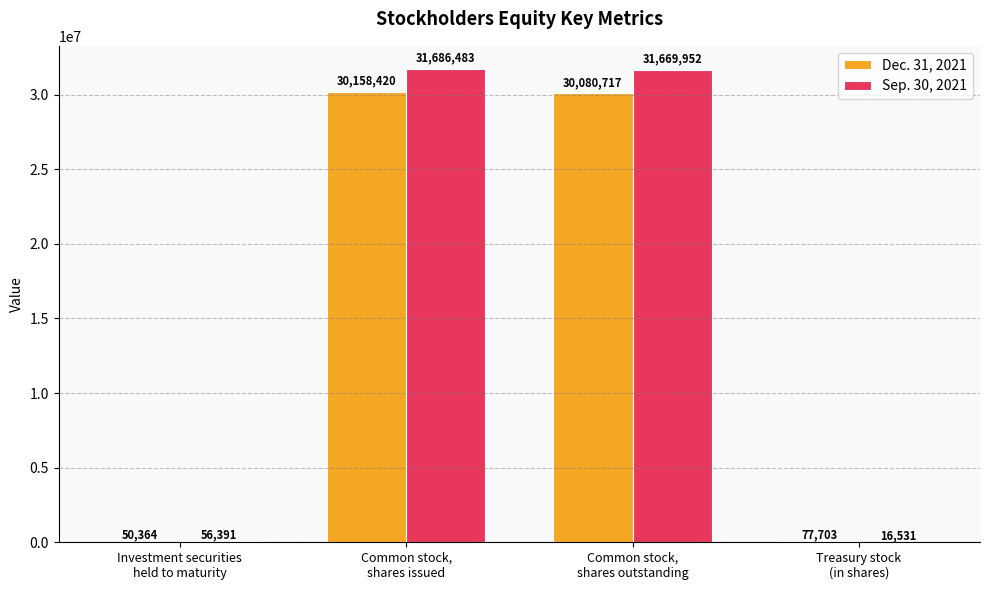

What is the maximum value for Sep. 30, 2021?

31686483